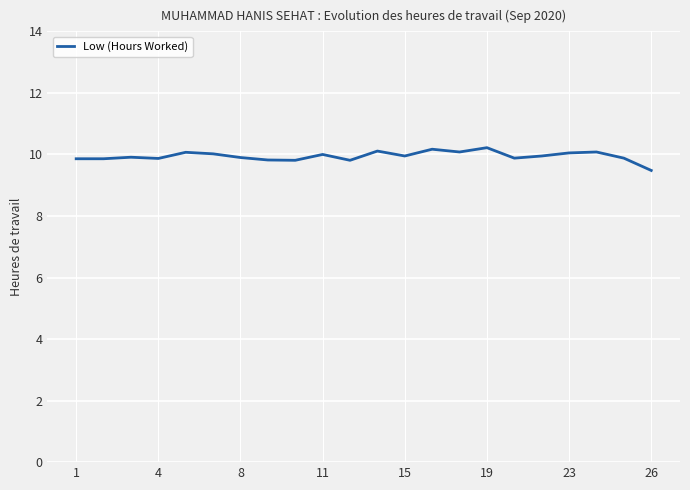

What is the greatest value displayed?

10.2